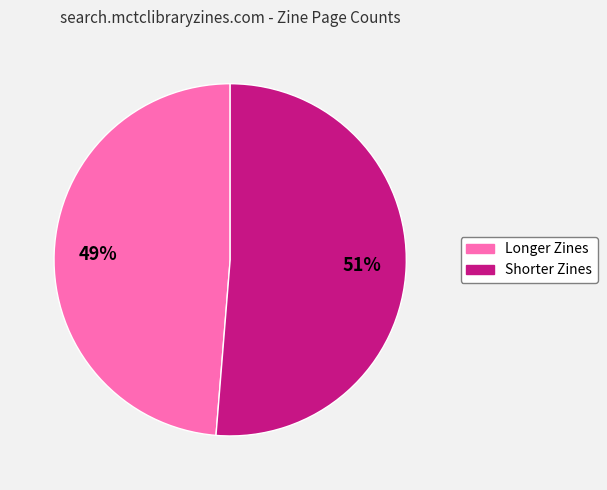

To the nearest percent, what is the average slice percentage?

50%